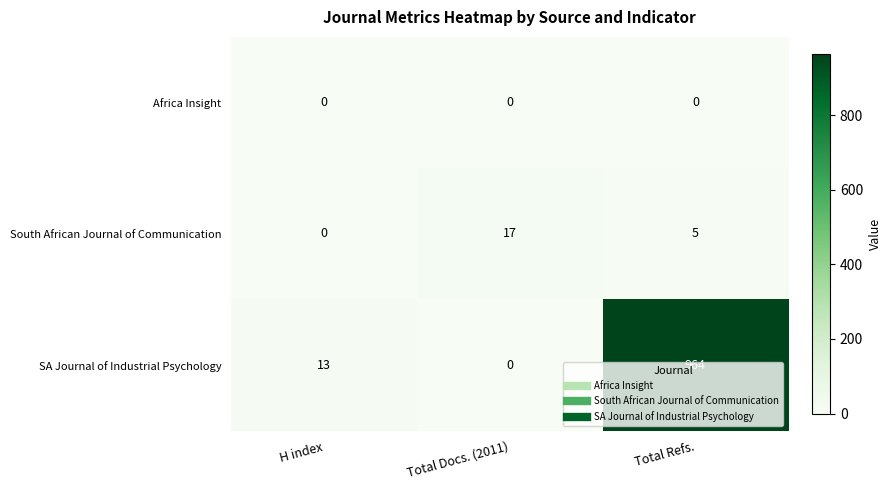

What is the sum of the SA Journal of Industrial Psychology values at Total Docs. (2011) and H index?

13